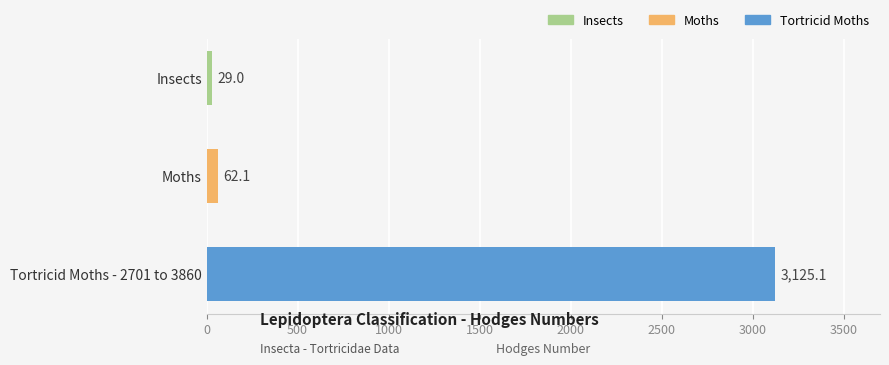

Reading top to bottom, list all the values displayed in this chart.

Insects=29.0	Moths=62.1	Tortricid Moths - 2701 to 3860=3125.1